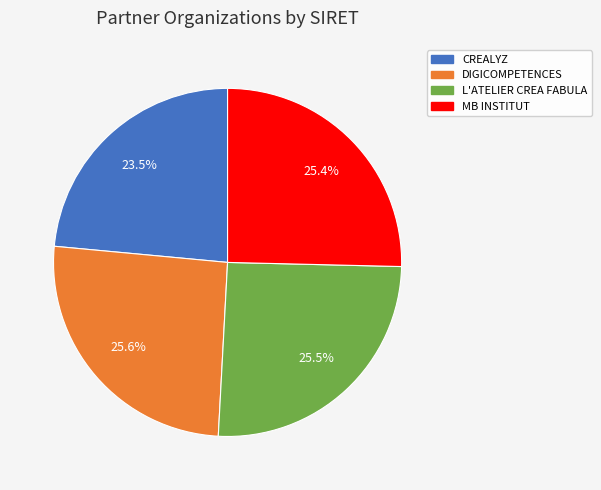

What is the total percentage of DIGICOMPETENCES and L'ATELIER CREA FABULA?

51.1%